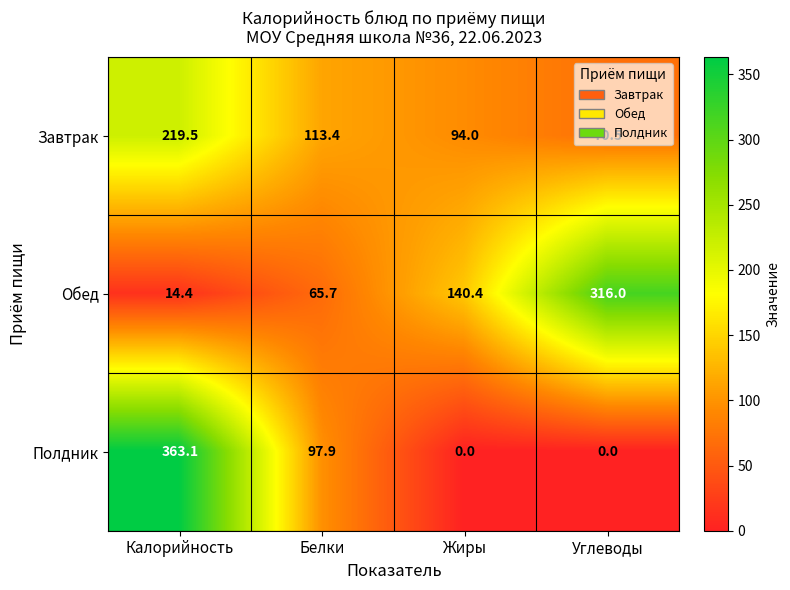

At which label does Обед reach its minimum?

Калорийность